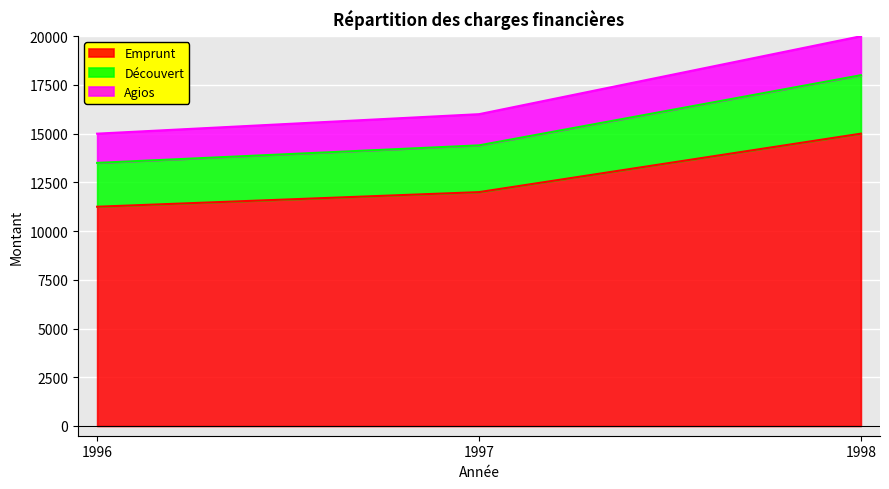

What is the total value across all series at 1996?

15000